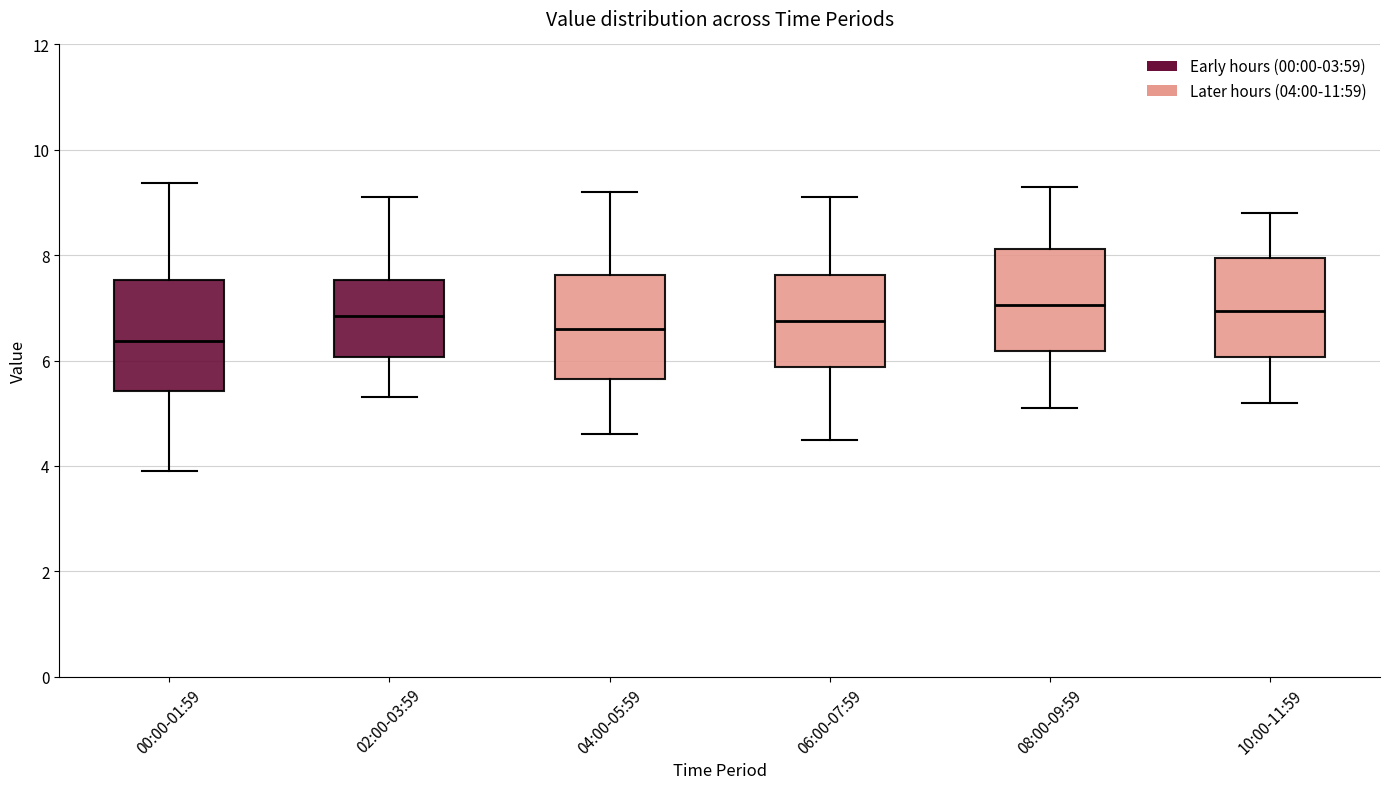

Where does the upper whisker of the box for 06:00-07:59 end on the y-axis? The values are not printed on the chart, so give them approximately, as read against the axis.

9.2